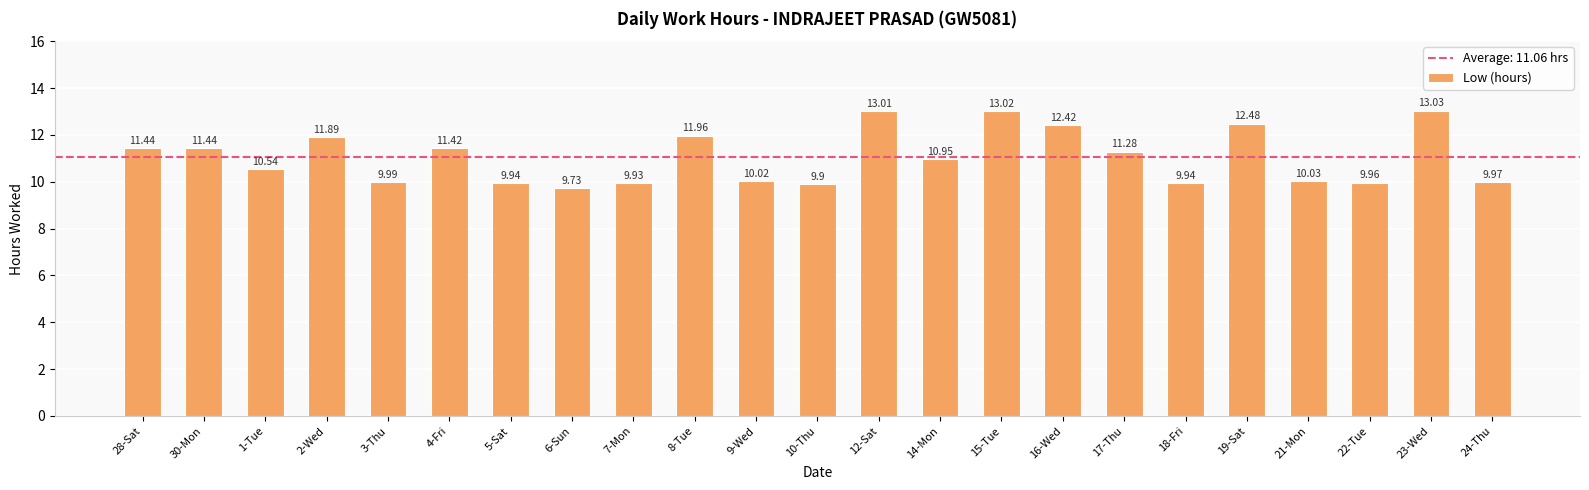

Is it true that the value at 5-Sat is 9.9?

True